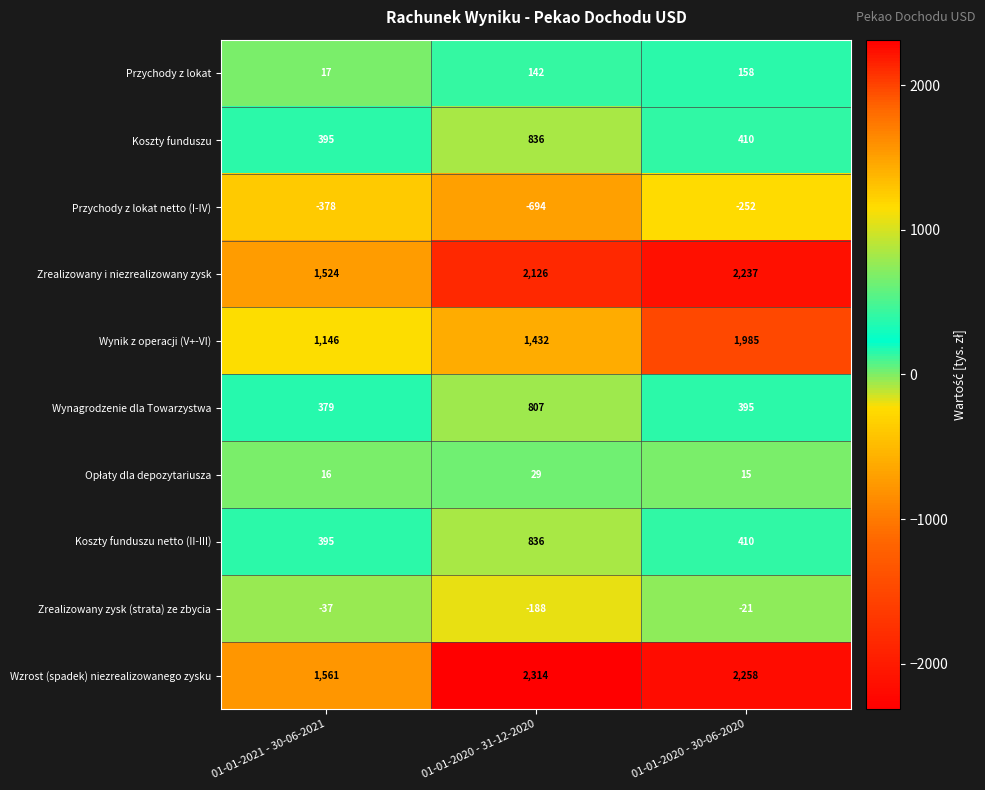

Is the value of Przychody z lokat at 01-01-2020 - 31-12-2020 greater than the value of Wynik z operacji (V+-VI) at 01-01-2020 - 30-06-2020?

No